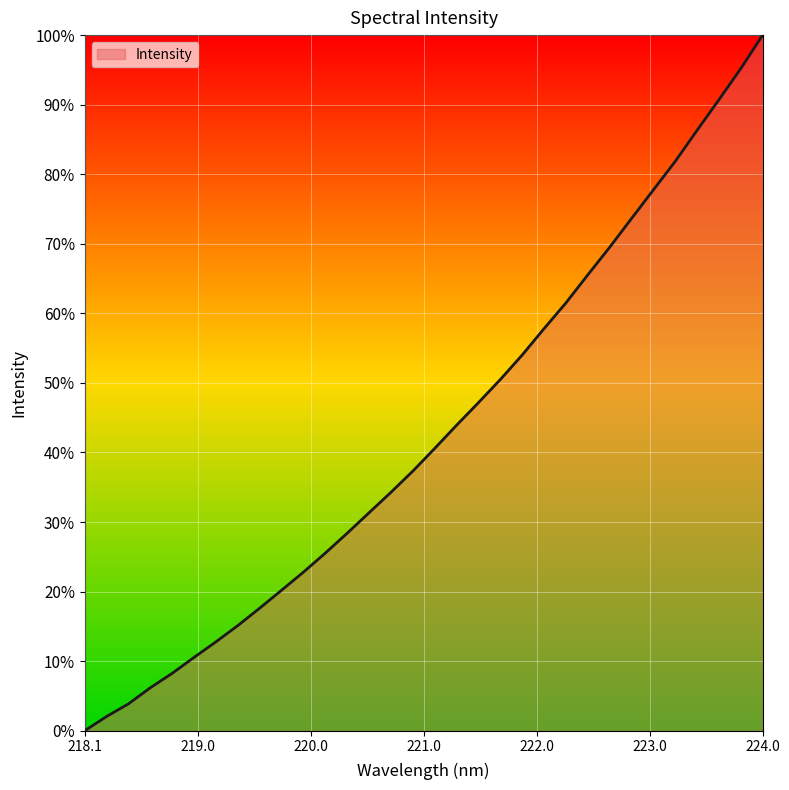

What is the difference between the maximum and minimum values?

100.0